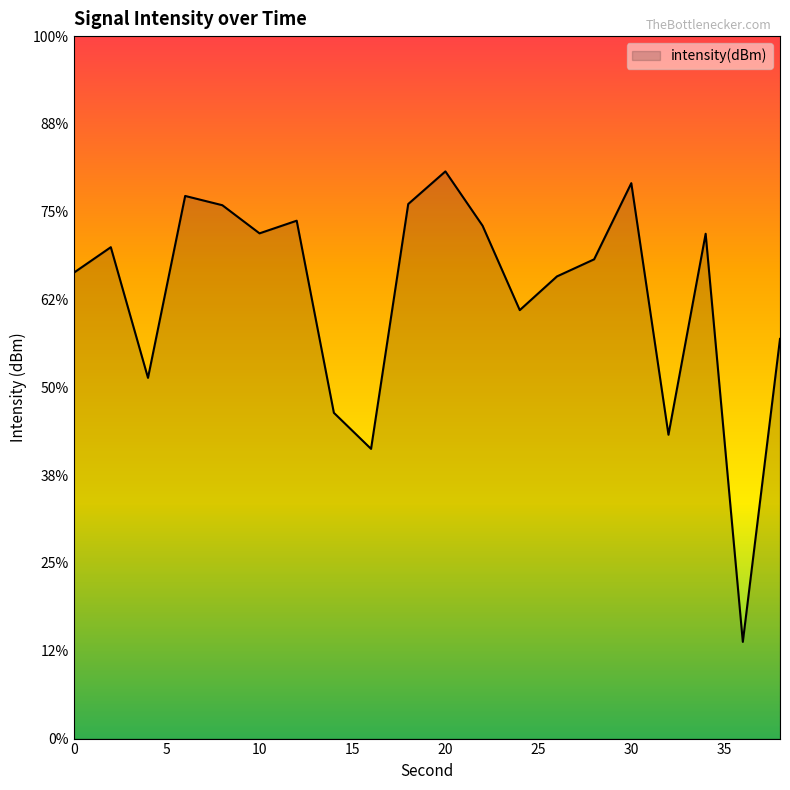

How many distinct data groups are displayed?

1